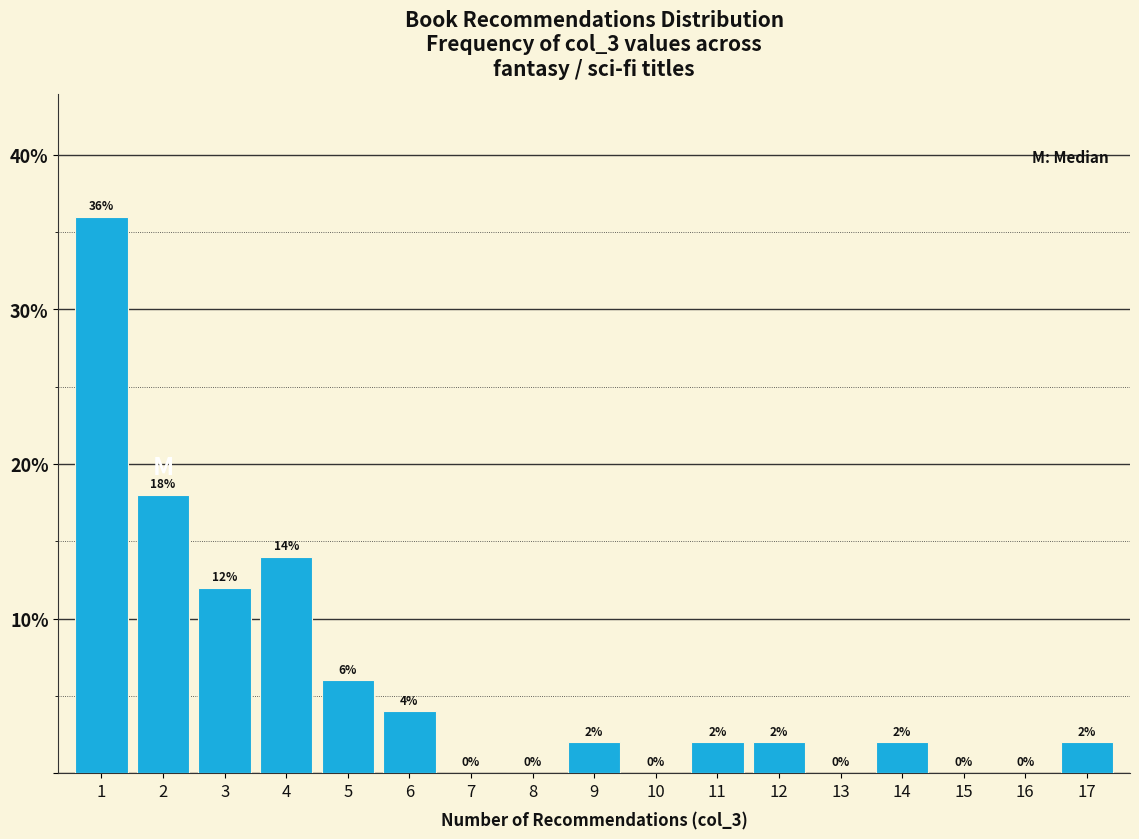

Reading left to right, list every bar in this chart as the range it spans on the x-axis followed by its height.

0.5 to 1.5: 36
1.5 to 2.5: 18
2.5 to 3.5: 12
3.5 to 4.5: 14
4.5 to 5.5: 6
5.5 to 6.5: 4
6.5 to 7.5: 0
7.5 to 8.5: 0
8.5 to 9.5: 2
9.5 to 10.5: 0
10.5 to 11.5: 2
11.5 to 12.5: 2
12.5 to 13.5: 0
13.5 to 14.5: 2
14.5 to 15.5: 0
15.5 to 16.5: 0
16.5 to 17.5: 2